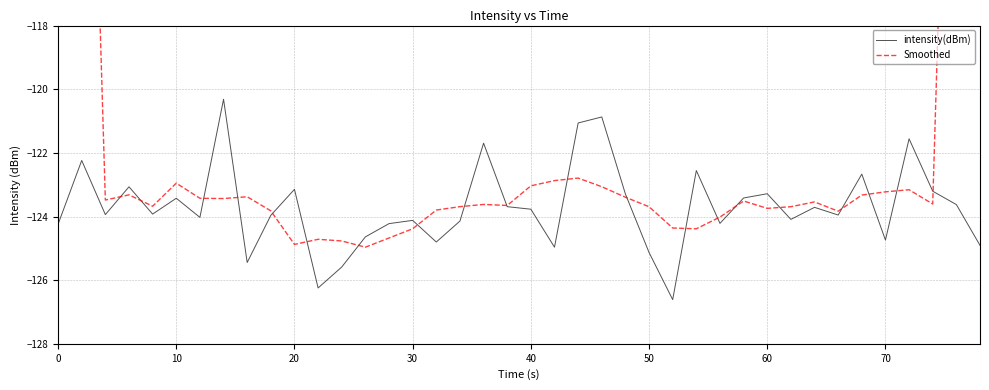

What is the highest value of the intensity(dBm) series?

-120.3